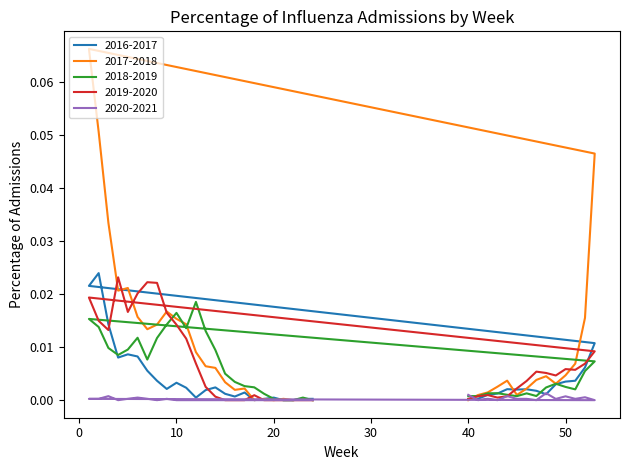

At which label is 2019-2020 closest to 0?

15